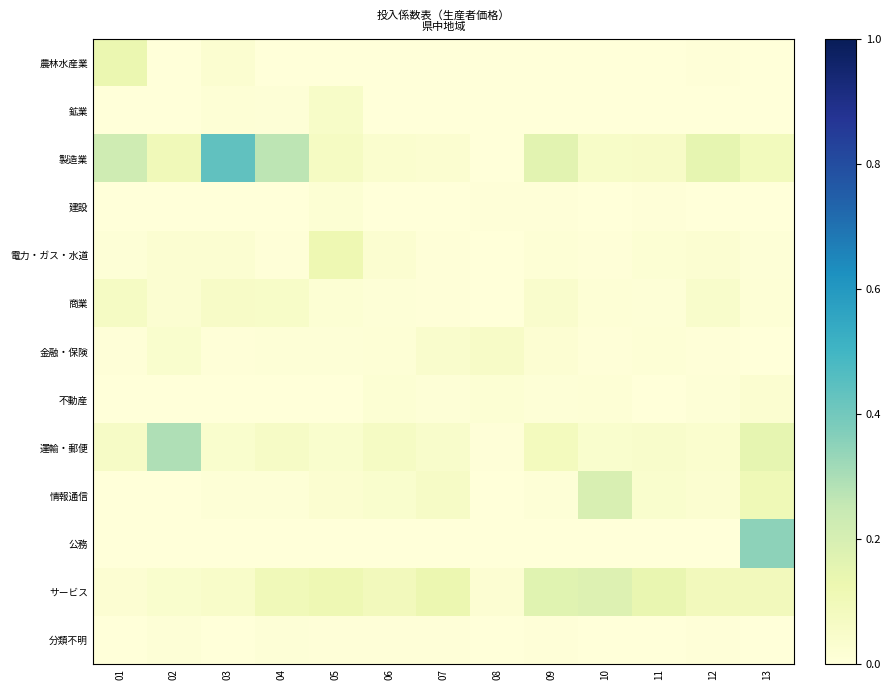

List the series in order of their peak value, lowest first.

分類不明, 建設, 不動産, 鉱業, 金融・保険, 商業, 電力・ガス・水道, 農林水産業, サービス, 情報通信, 運輸・郵便, 公務, 製造業